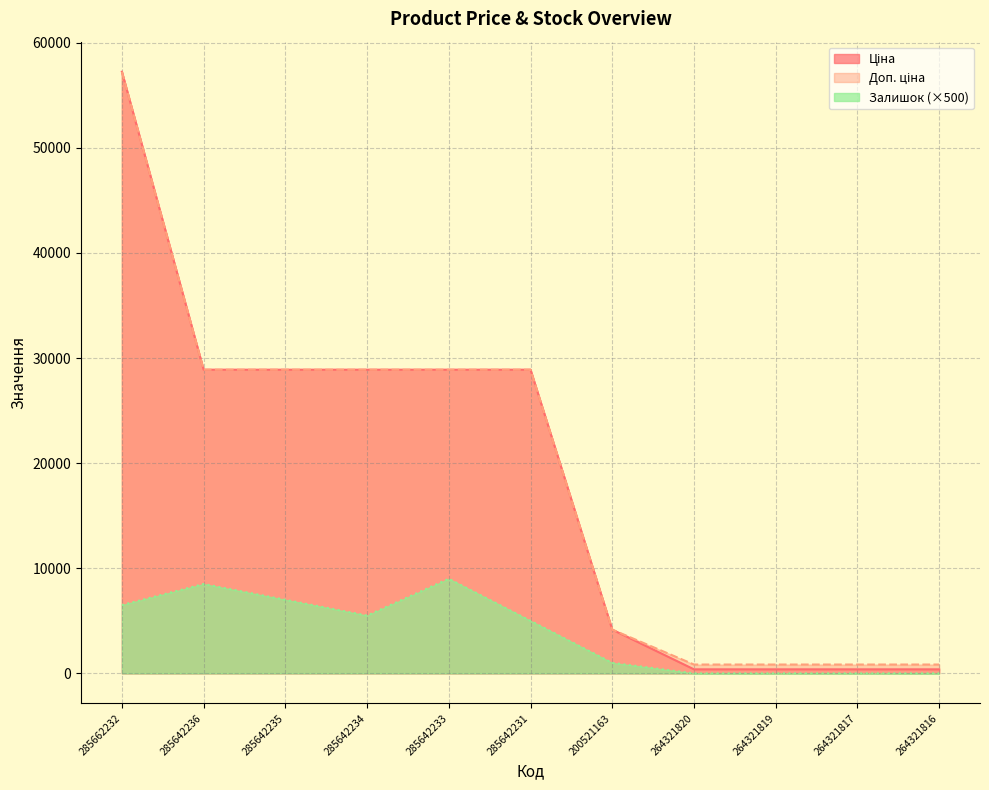

True or false: Залишок and Доп. ціна intersect in this chart.

False